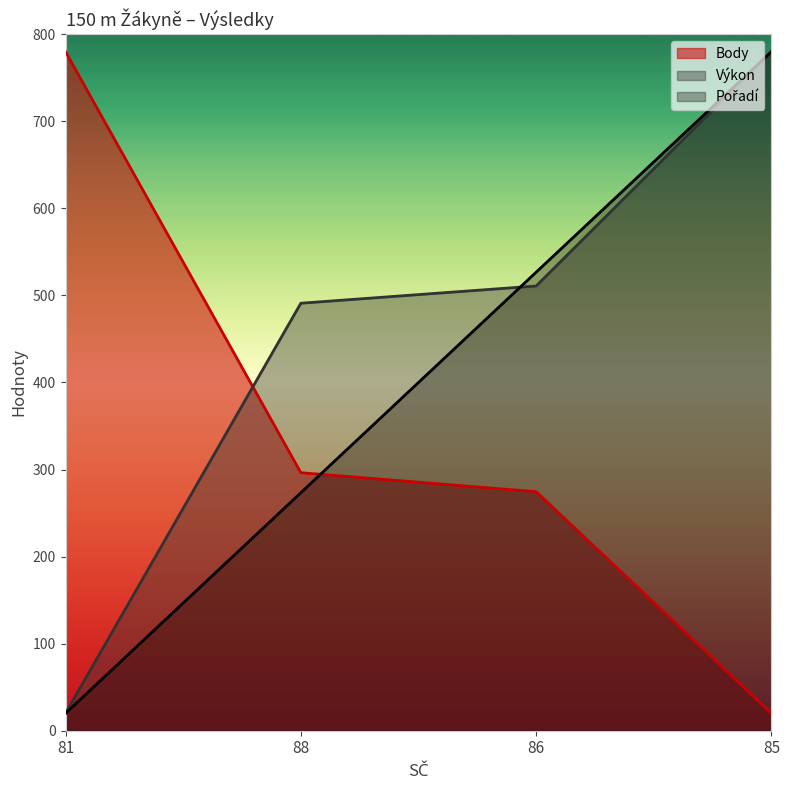

At how many categories does at least one series exceed 682?

2